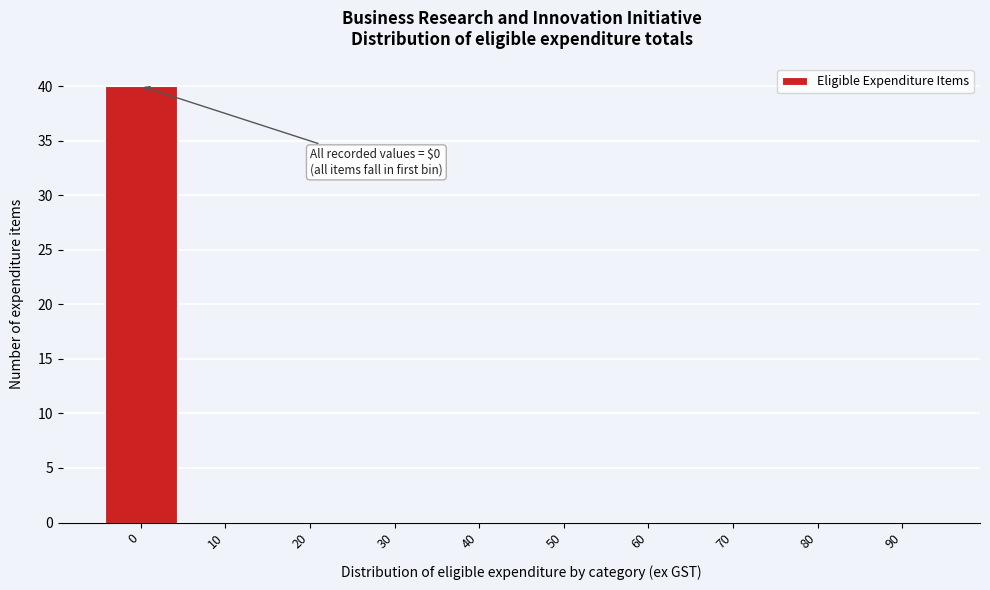

Reading left to right, extract all data points from this chart.

0=40	10=0	20=0	30=0	40=0	50=0	60=0	70=0	80=0	90=0